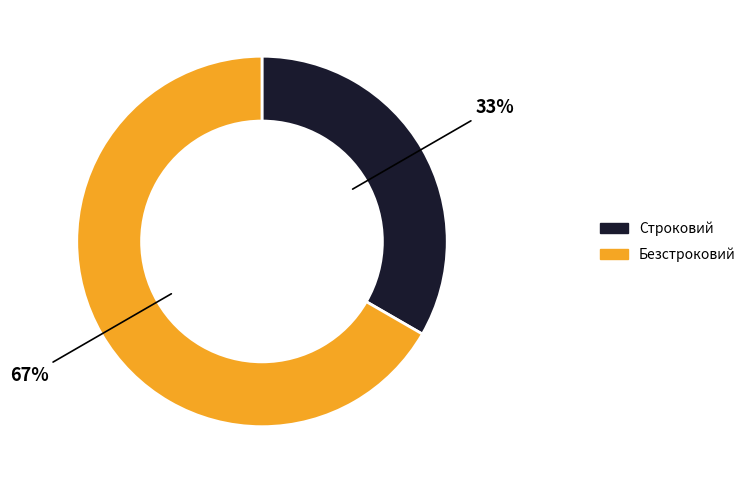

To the nearest percent, what is the average slice percentage?

50%